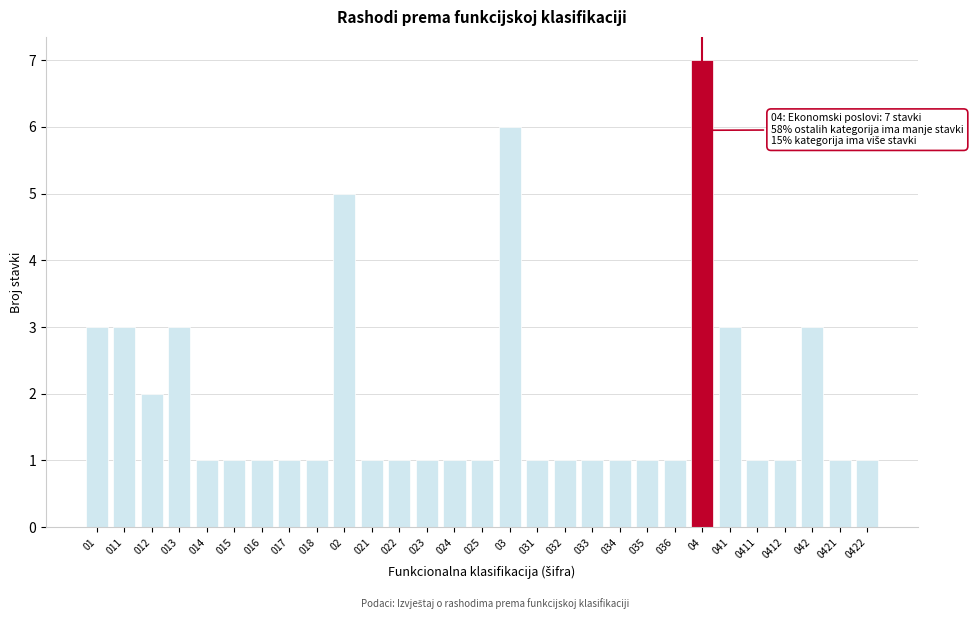

Reading right to left, what are all the values shown in this chart?

1	1	3	1	1	3	7	1	1	1	1	1	1	6	1	1	1	1	1	5	1	1	1	1	1	3	2	3	3